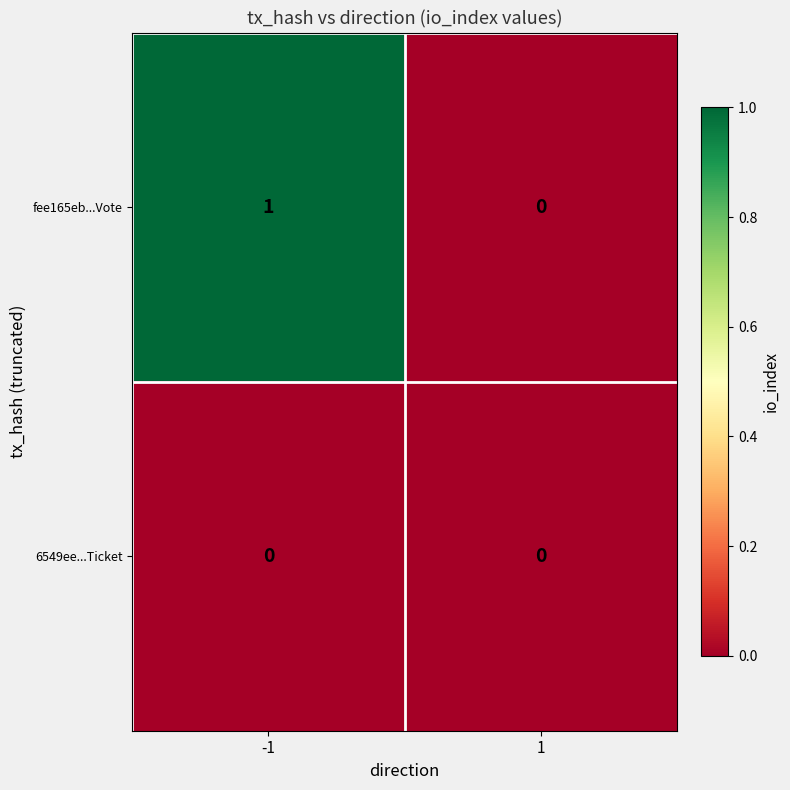

Which series changed the most between -1 and 1?

fee165eb...Vote